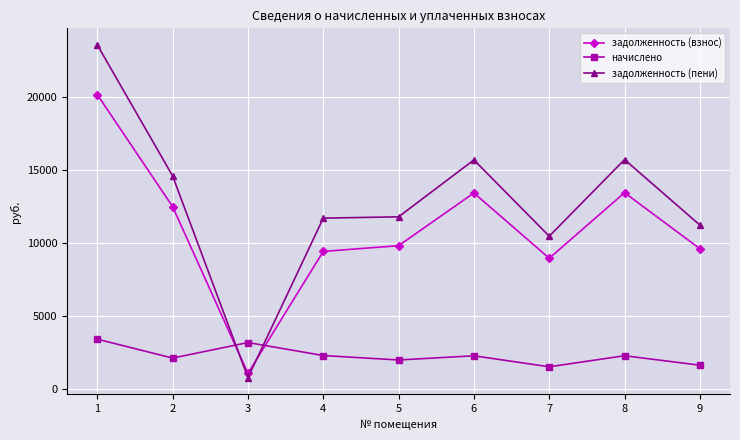

How many lines are shown in the chart?

3